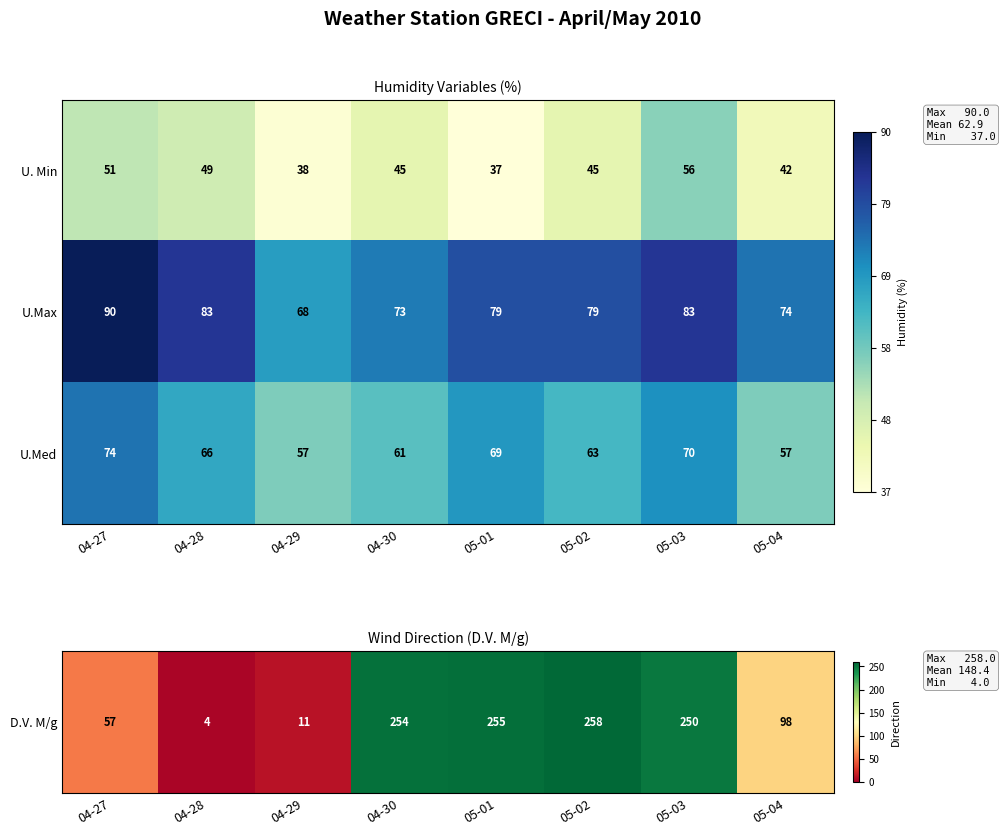

What is the difference between the highest and lowest values at 04-27?

39